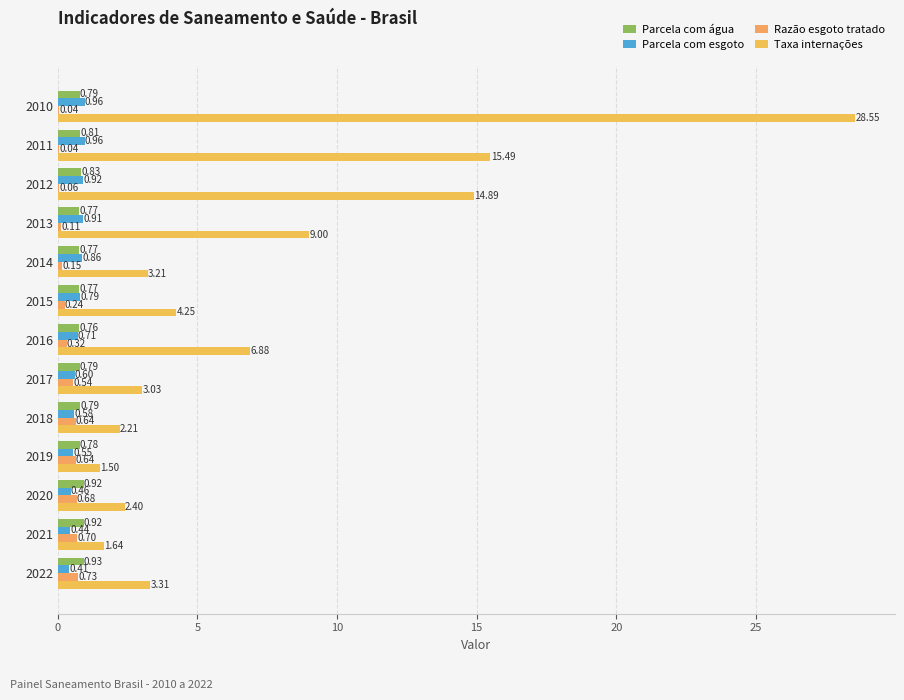

What is the highest value of the Taxa internações series?

28.6